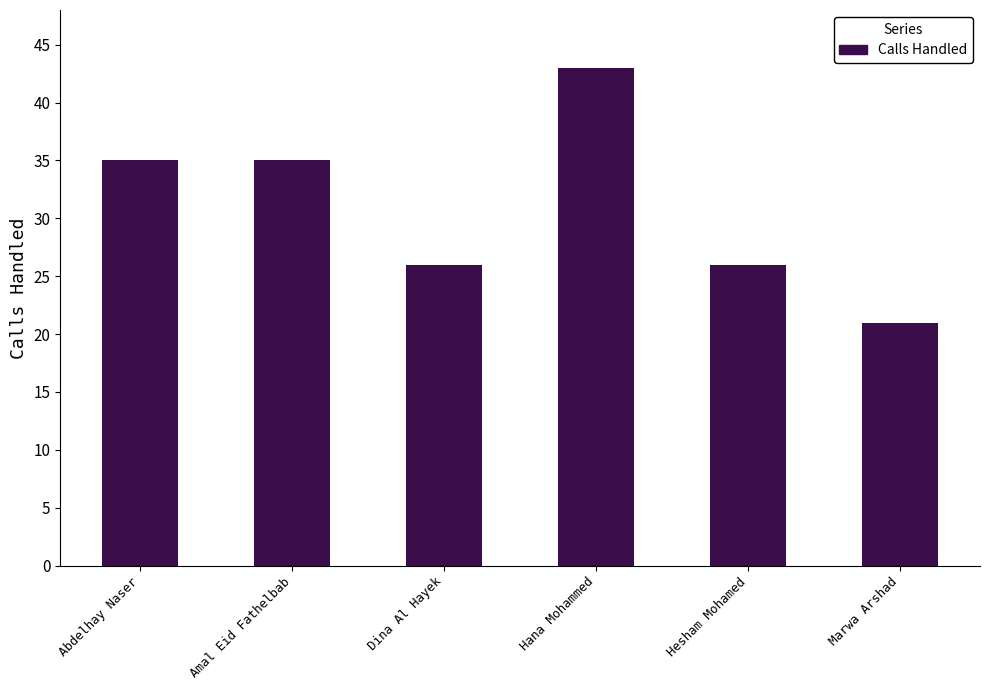

Read the value at Marwa Arshad, to the nearest 5.

20